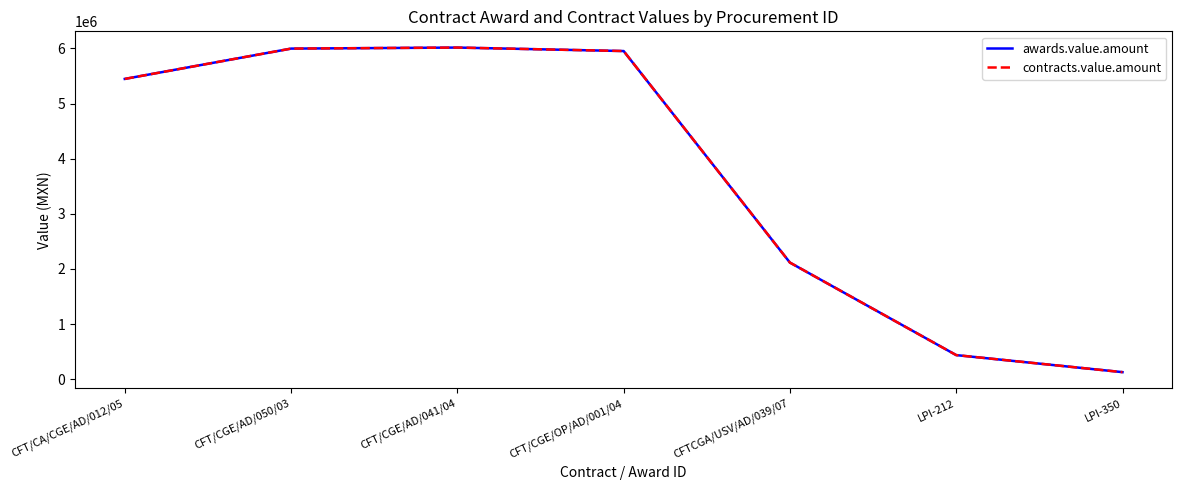

Does the chart display data point markers on the line(s)?

No